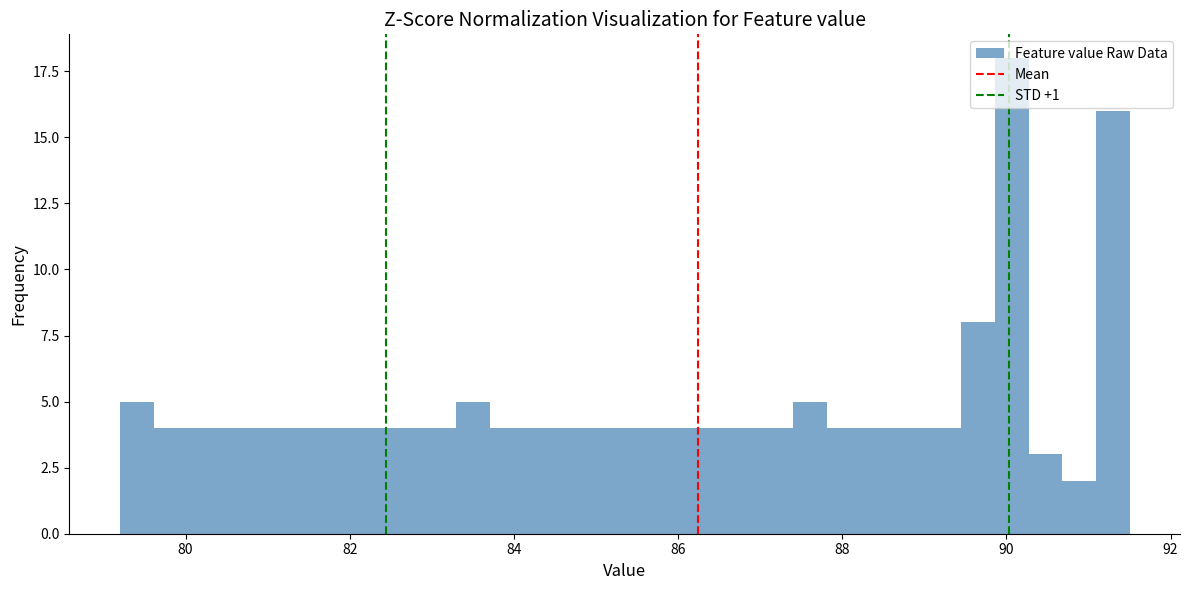

Around what value on the x-axis is the tallest bar? Give the approximate position of its centre, as read against the axis.

90.0